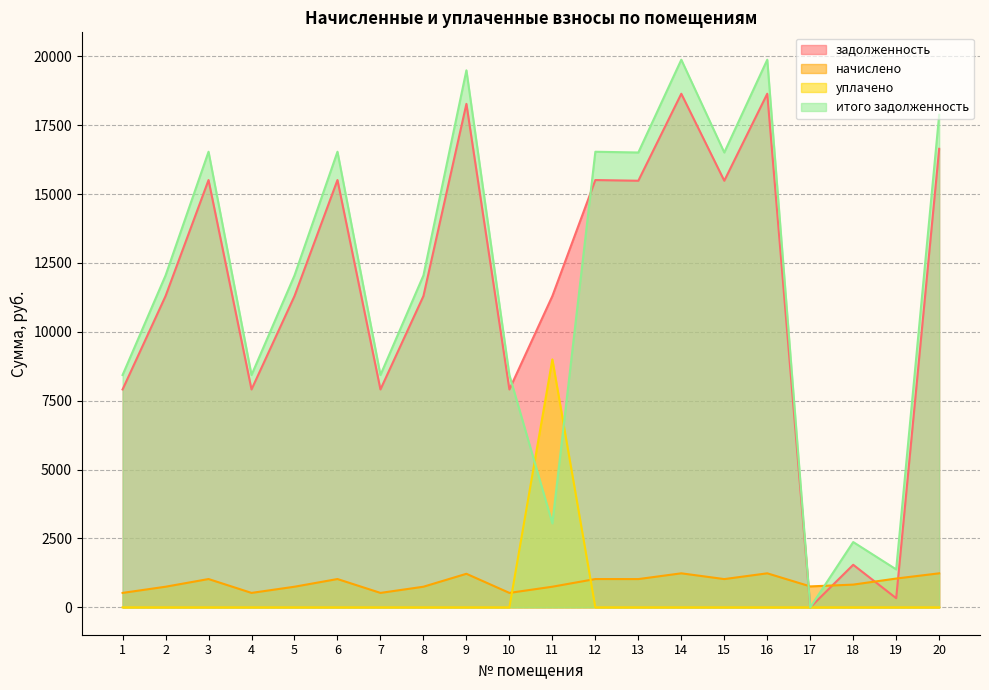

Between 2 and 8, which is larger?

2